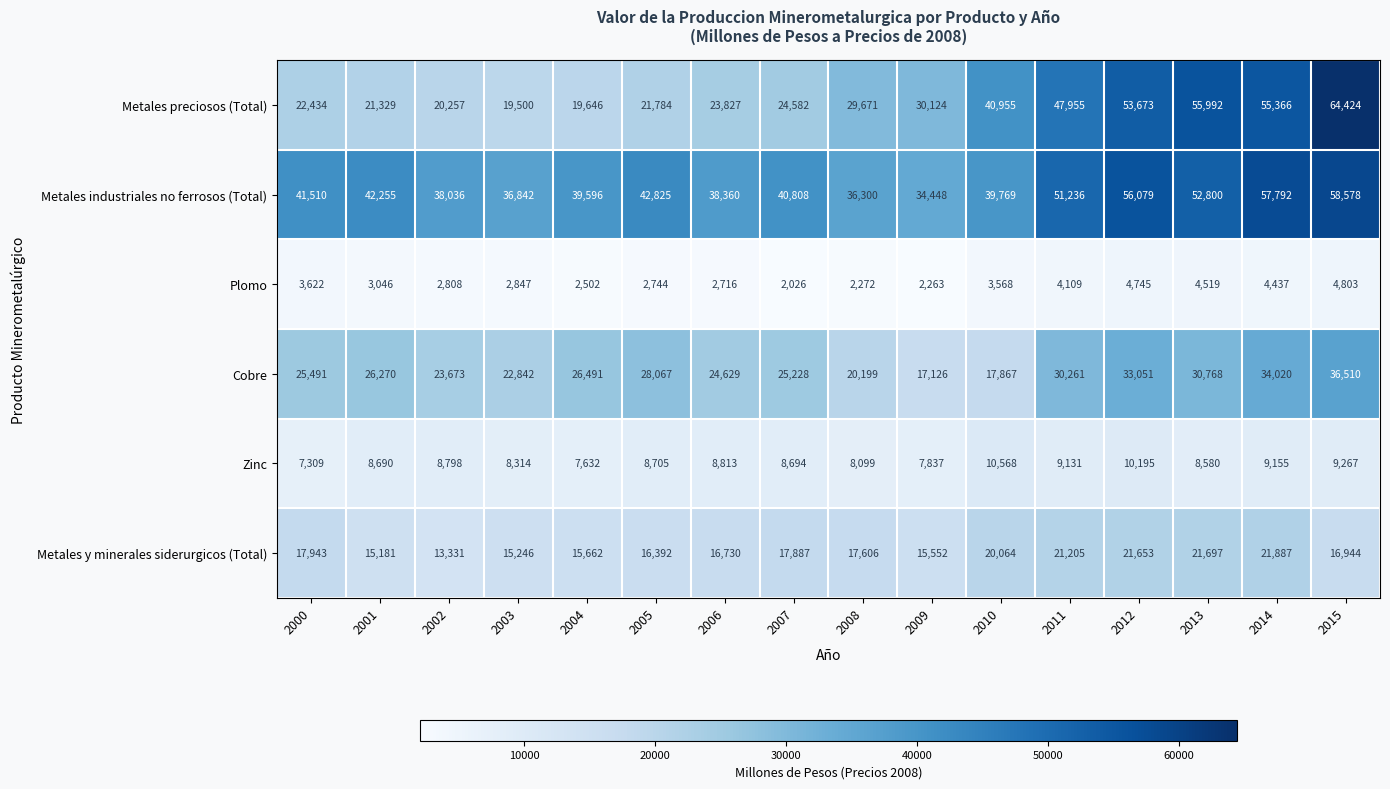

Which series has the largest range (max minus min)?

Metales preciosos (Total)